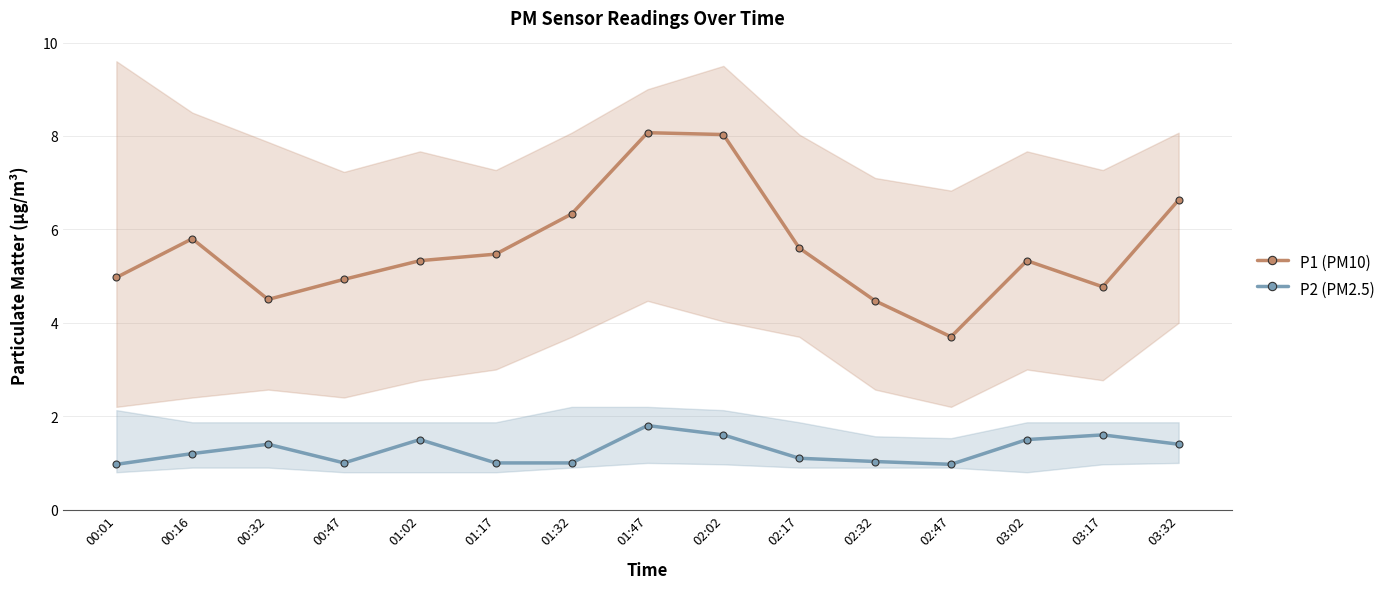

The value of P1 (PM10) at 01:17 is 5.5. True or false?

True